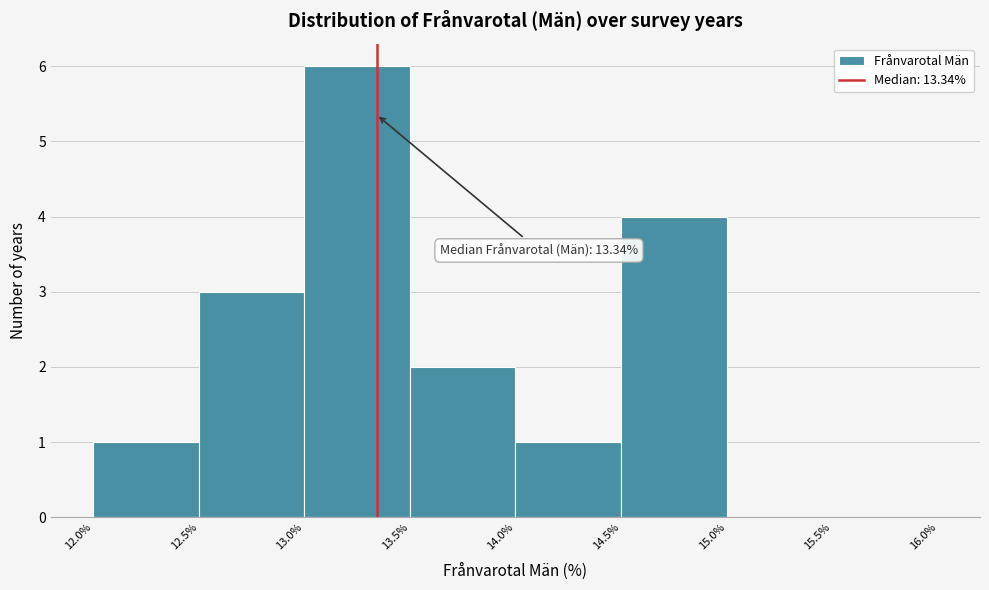

Over which range of the x-axis is the bar tallest?

13.0% to 13.5%